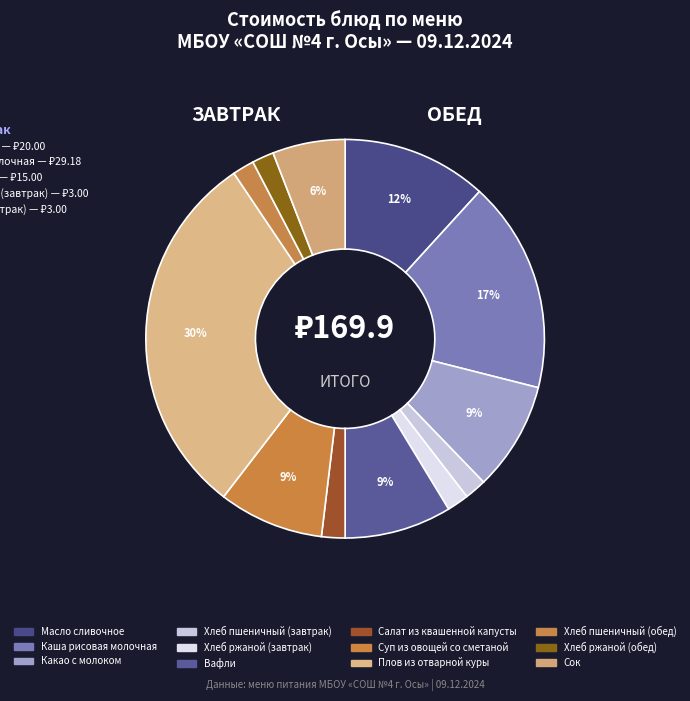

What is the change in value from Салат из квашенной капусты to Сок?

+6.8